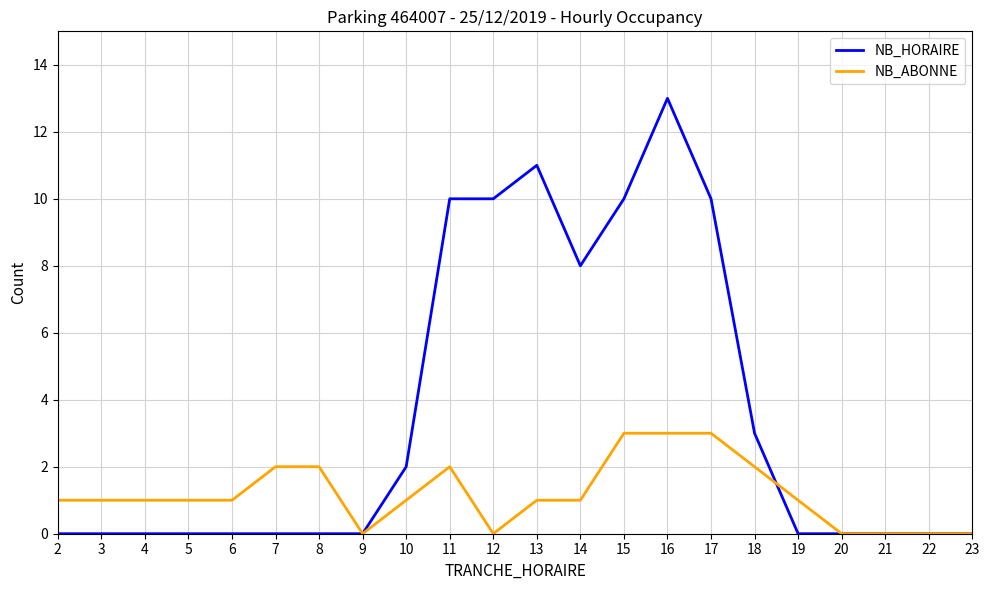

What is the total value across all series at 13?

12